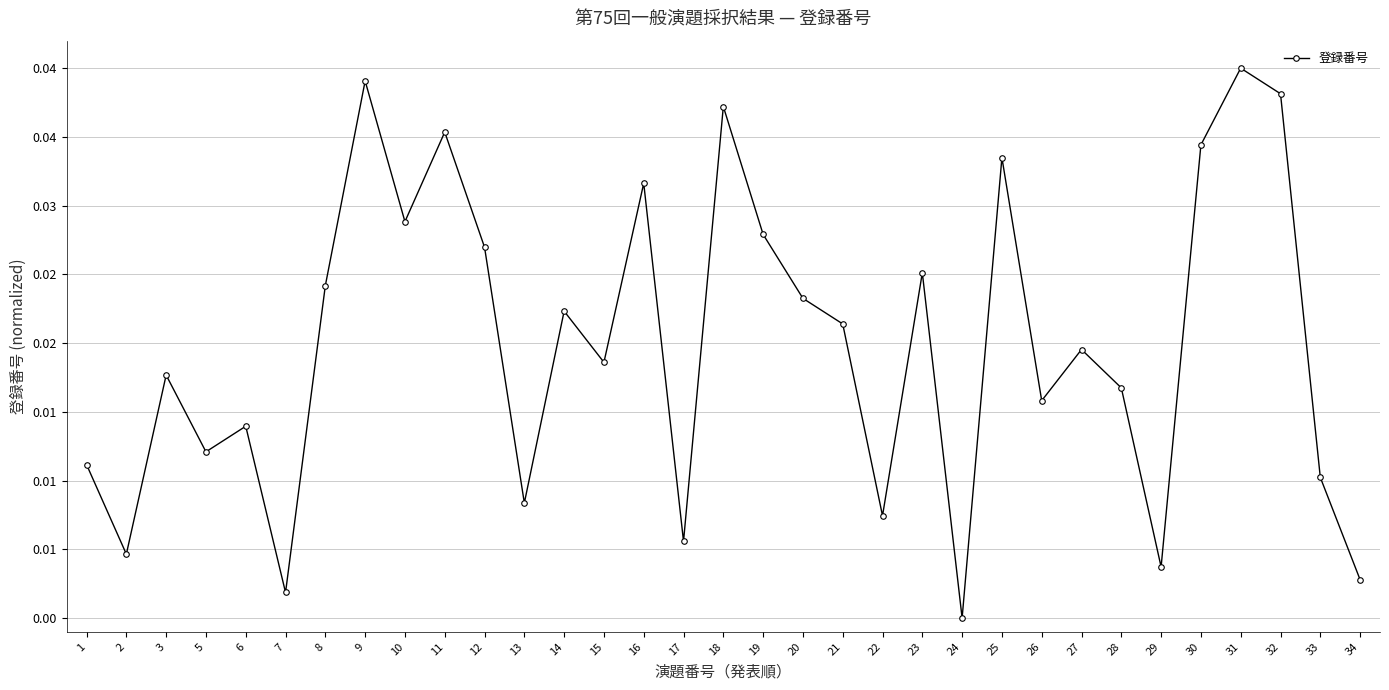

Which has a higher value, 34 or 14?

14